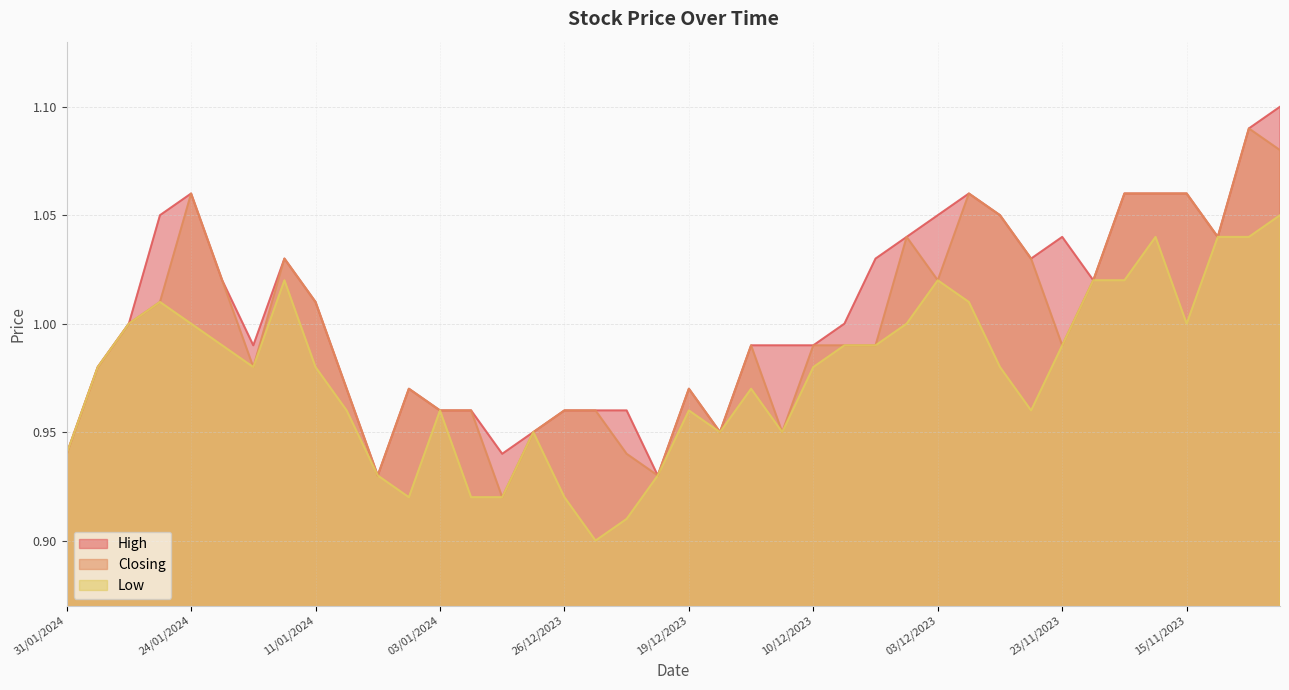

Is the value of Low at 12/12/2023 greater than the value of High at 05/12/2023?

No